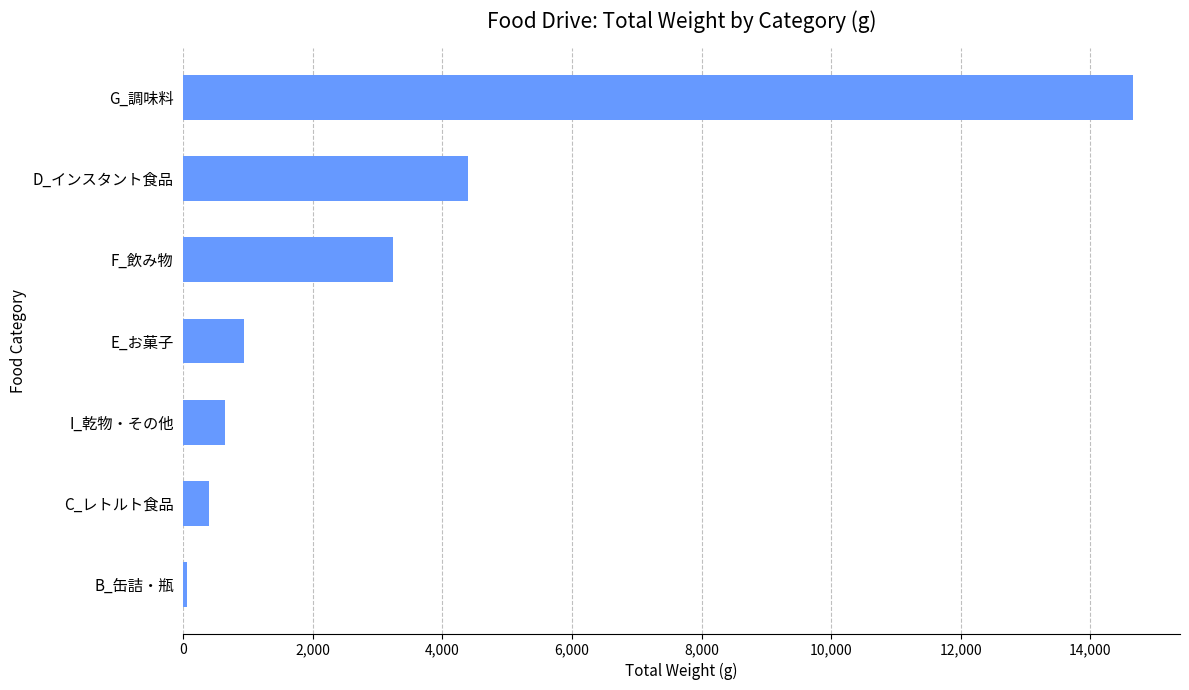

Approximately how many times larger is the value at C_レトルト食品 compared to E_お菓子?

0.4